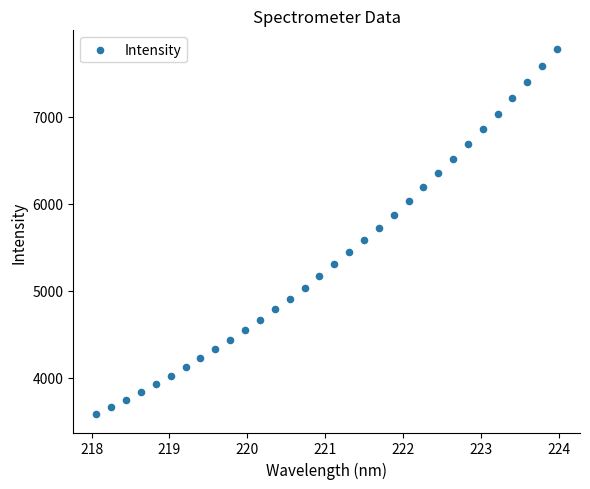

What is the range of X values (max minus min)?

5.9